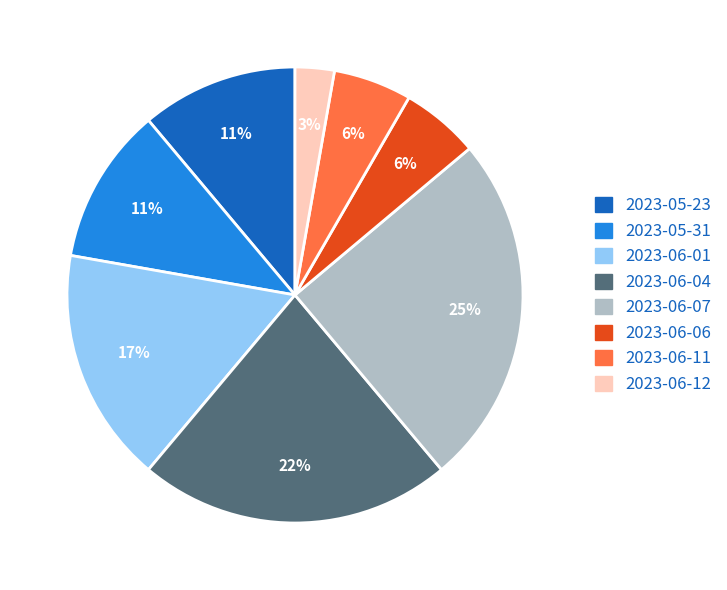

Which slice is the smallest?

2023-06-12